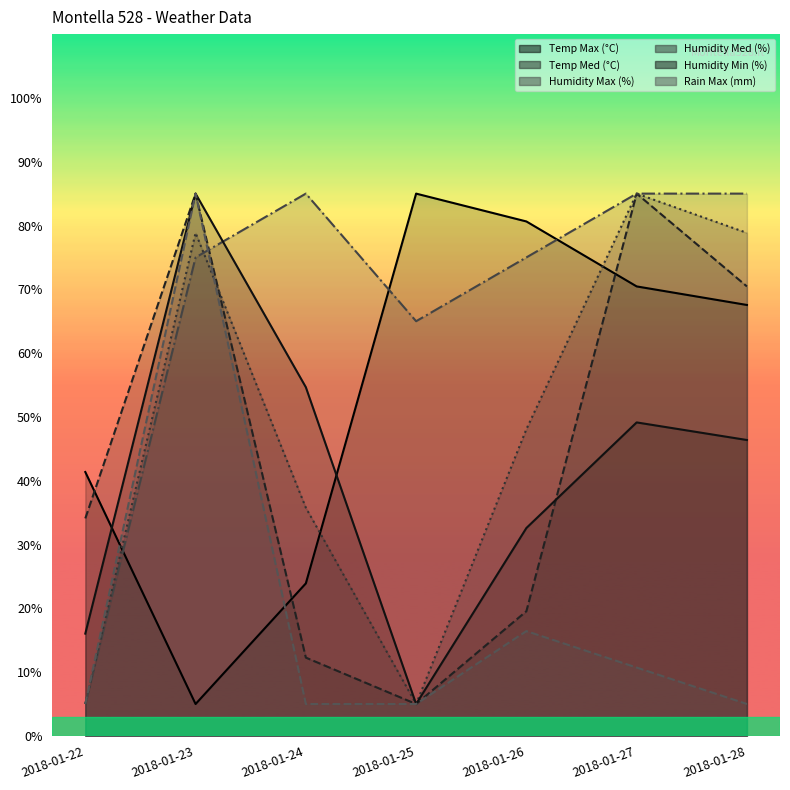

What is the sum of all Humidity Max (%) values?

475.0